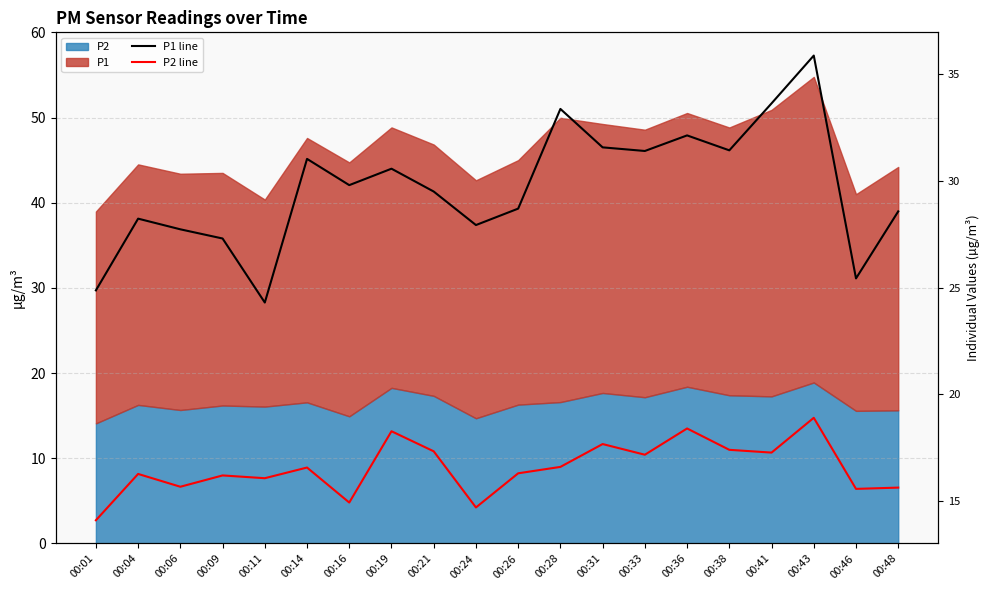

What is the total value across all series at 00:28?

50.0